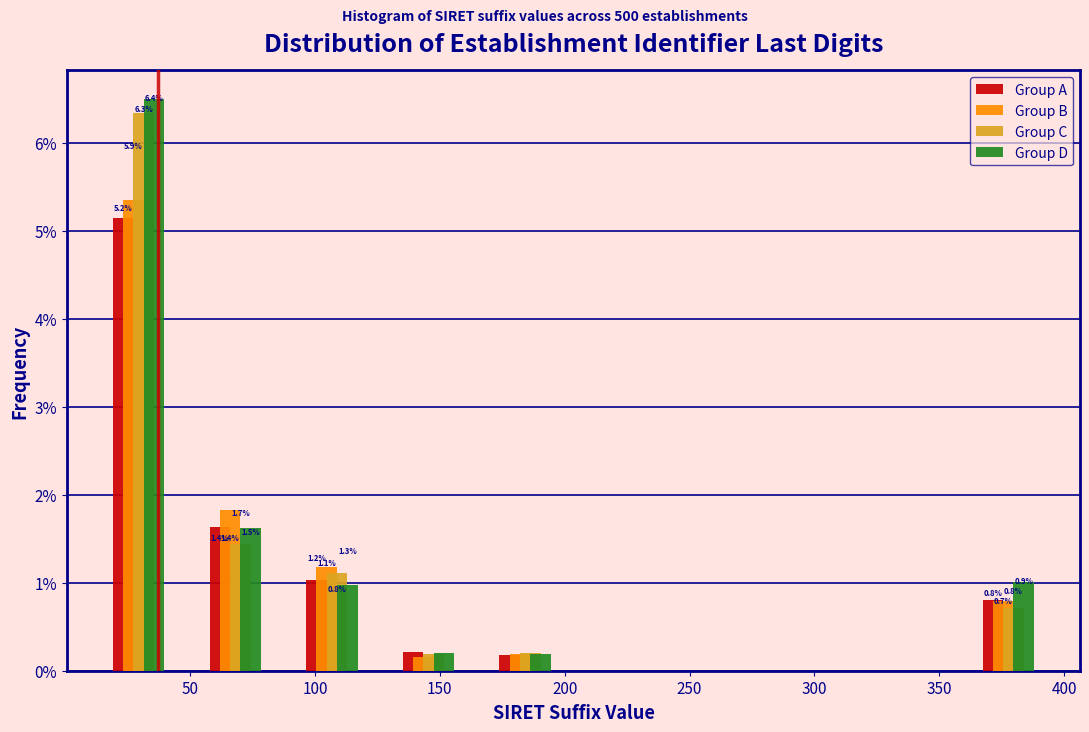

In the Group C series, which range on the x-axis has the tallest bar?

10 to 50